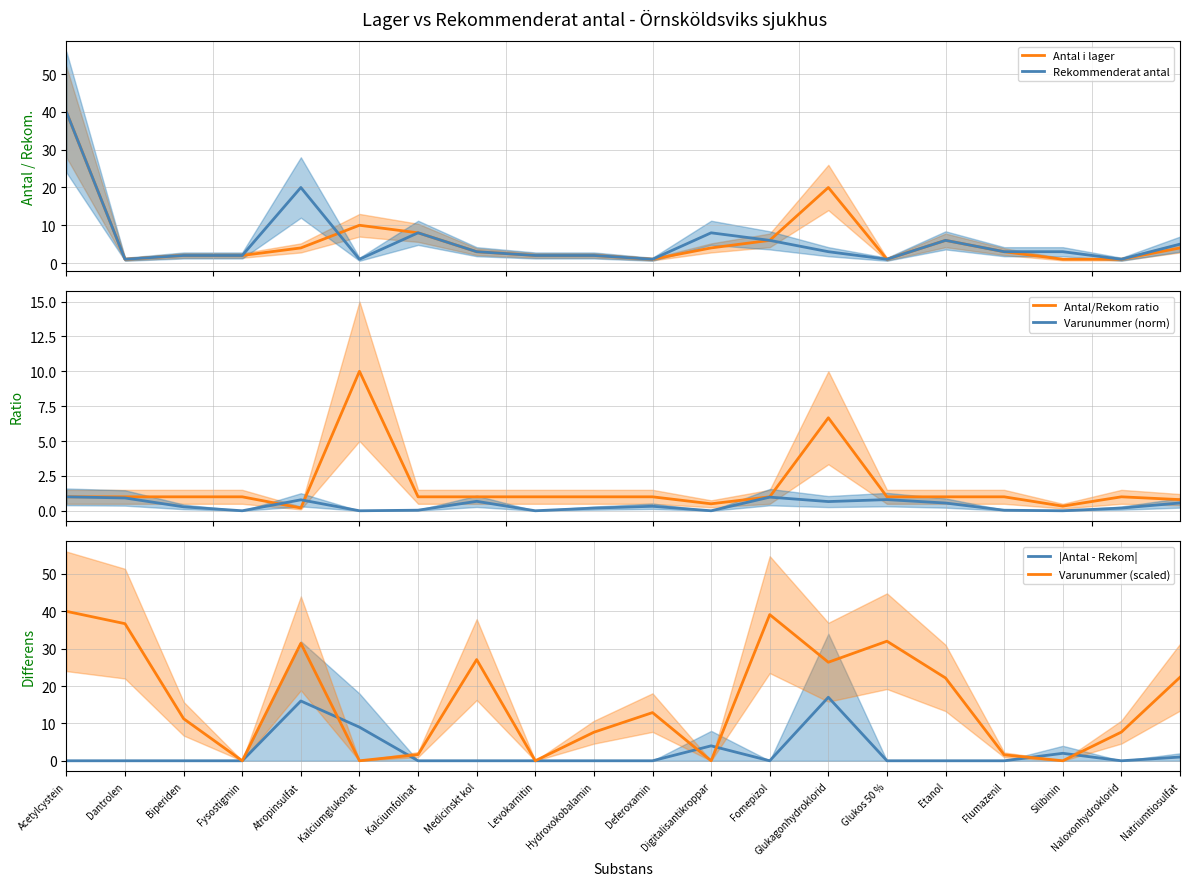

Reading left to right, transcribe all the data shown in this chart.

Antal i lager: Acetylcystein=40.0	Dantrolen=1.0	Biperiden=2.0	Fysostigmin=2.0	Atropinsulfat=4.0	Kalciumglukonat=10.0	Kalciumfolinat=8.0	Medicinskt kol=3.0	Levokarnitin=2.0	Hydroxokobalamin=2.0	Deferoxamin=1.0	Digitalisantikroppar=4.0	Fomepizol=6.0	Glukagonhydroklorid=20.0	Glukos 50 %=1.0	Etanol=6.0	Flumazenil=3.0	Silibinin=1.0	Naloxonhydroklorid=1.0	Natriumtiosulfat=4.0
Rekommenderat antal: Acetylcystein=40.0	Dantrolen=1.0	Biperiden=2.0	Fysostigmin=2.0	Atropinsulfat=20.0	Kalciumglukonat=1.0	Kalciumfolinat=8.0	Medicinskt kol=3.0	Levokarnitin=2.0	Hydroxokobalamin=2.0	Deferoxamin=1.0	Digitalisantikroppar=8.0	Fomepizol=6.0	Glukagonhydroklorid=3.0	Glukos 50 %=1.0	Etanol=6.0	Flumazenil=3.0	Silibinin=3.0	Naloxonhydroklorid=1.0	Natriumtiosulfat=5.0
Antal/Rekom ratio: Acetylcystein=1.0	Dantrolen=1.0	Biperiden=1.0	Fysostigmin=1.0	Atropinsulfat=0.2	Kalciumglukonat=10.0	Kalciumfolinat=1.0	Medicinskt kol=1.0	Levokarnitin=1.0	Hydroxokobalamin=1.0	Deferoxamin=1.0	Digitalisantikroppar=0.5	Fomepizol=1.0	Glukagonhydroklorid=6.7	Glukos 50 %=1.0	Etanol=1.0	Flumazenil=1.0	Silibinin=0.3	Naloxonhydroklorid=1.0	Natriumtiosulfat=0.8
Varunummer (norm): Acetylcystein=1.0	Dantrolen=0.9	Biperiden=0.3	Fysostigmin=0.0	Atropinsulfat=0.8	Kalciumglukonat=0.0	Kalciumfolinat=0.0	Medicinskt kol=0.7	Levokarnitin=0.0	Hydroxokobalamin=0.2	Deferoxamin=0.3	Digitalisantikroppar=0.0	Fomepizol=1.0	Glukagonhydroklorid=0.7	Glukos 50 %=0.8	Etanol=0.6	Flumazenil=0.0	Silibinin=0.0	Naloxonhydroklorid=0.2	Natriumtiosulfat=0.6
|Antal - Rekom|: Acetylcystein=0.0	Dantrolen=0.0	Biperiden=0.0	Fysostigmin=0.0	Atropinsulfat=16.0	Kalciumglukonat=9.0	Kalciumfolinat=0.0	Medicinskt kol=0.0	Levokarnitin=0.0	Hydroxokobalamin=0.0	Deferoxamin=0.0	Digitalisantikroppar=4.0	Fomepizol=0.0	Glukagonhydroklorid=17.0	Glukos 50 %=0.0	Etanol=0.0	Flumazenil=0.0	Silibinin=2.0	Naloxonhydroklorid=0.0	Natriumtiosulfat=1.0
Varunummer (scaled): Acetylcystein=40.0	Dantrolen=36.7	Biperiden=11.3	Fysostigmin=0.0	Atropinsulfat=31.4	Kalciumglukonat=0.0	Kalciumfolinat=1.7	Medicinskt kol=27.1	Levokarnitin=0.0	Hydroxokobalamin=7.6	Deferoxamin=12.9	Digitalisantikroppar=0.0	Fomepizol=39.1	Glukagonhydroklorid=26.4	Glukos 50 %=32.0	Etanol=22.2	Flumazenil=1.6	Silibinin=0.0	Naloxonhydroklorid=7.7	Natriumtiosulfat=22.4